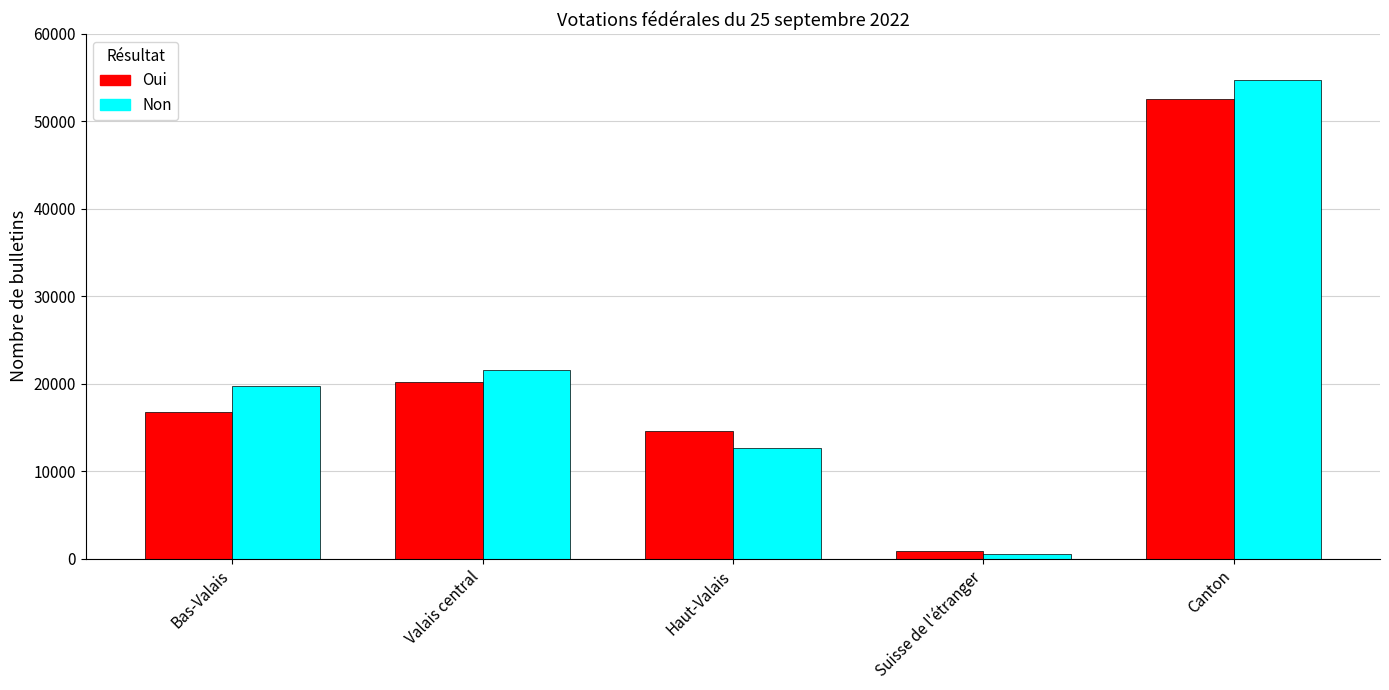

What is the average value of the Non series?

21874